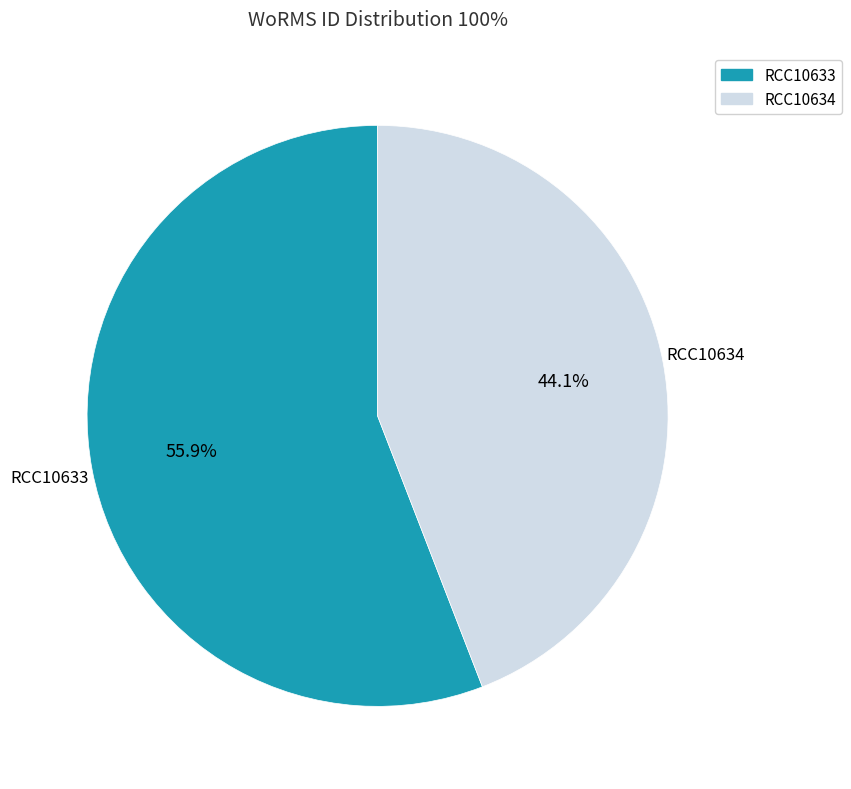

Is there any slice that represents more than half of the pie?

Yes